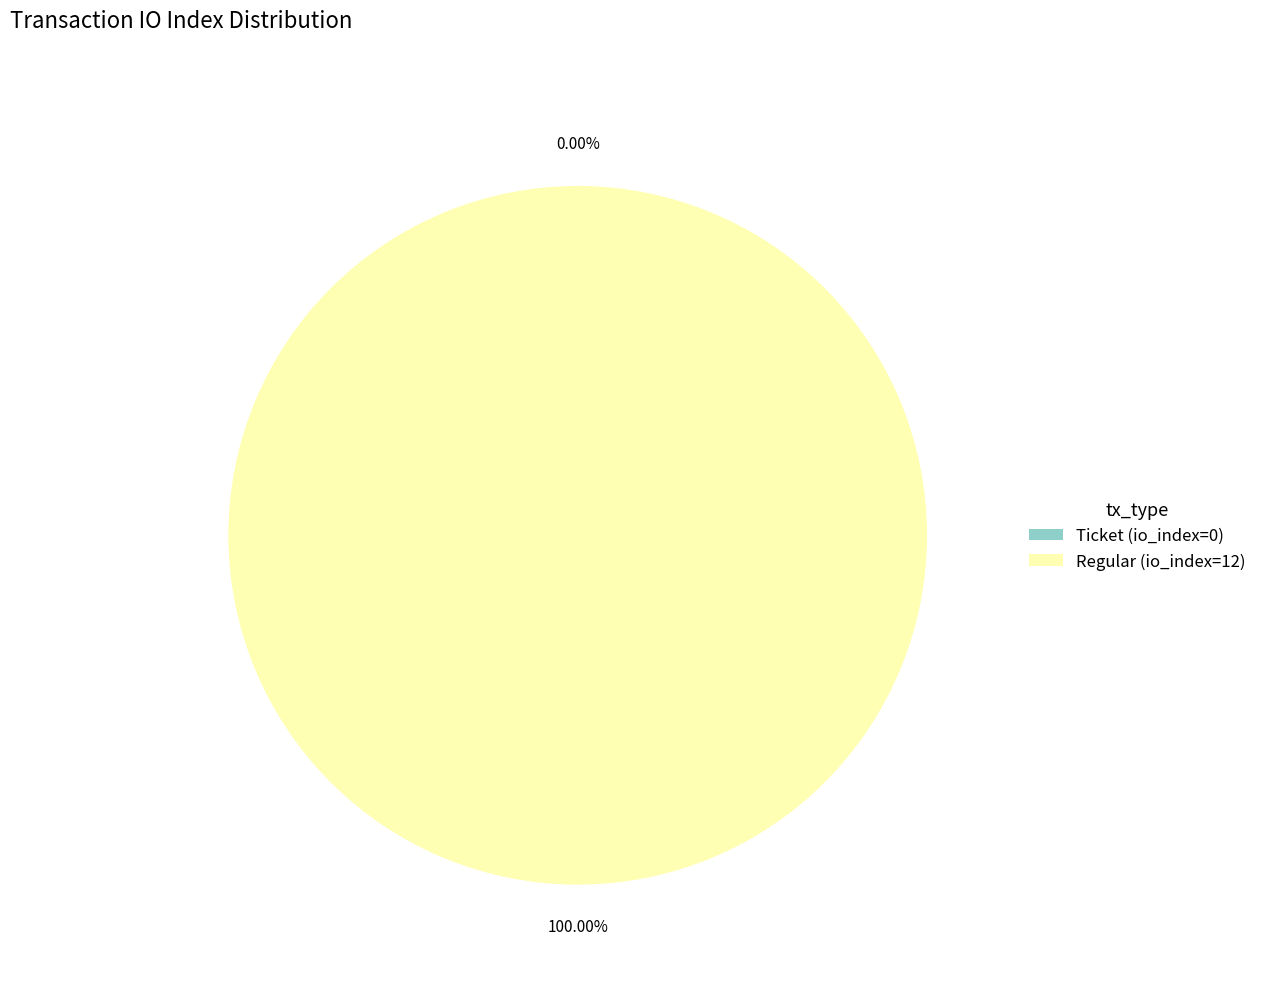

How much of the chart is everything except Ticket (io_index=0)?

100.0%